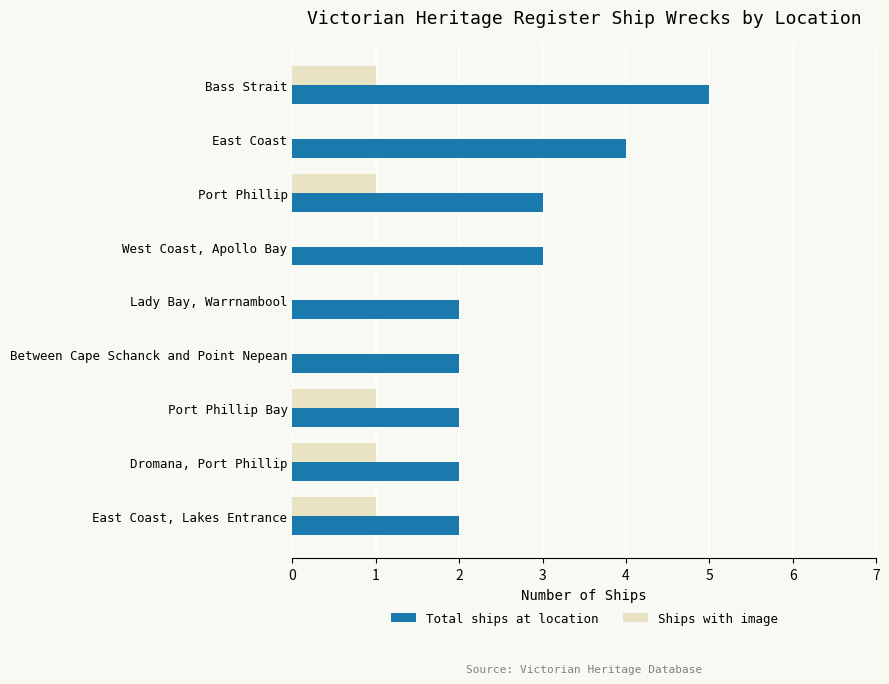

The value of Ships with image at Port Phillip Bay is 1. True or false?

True